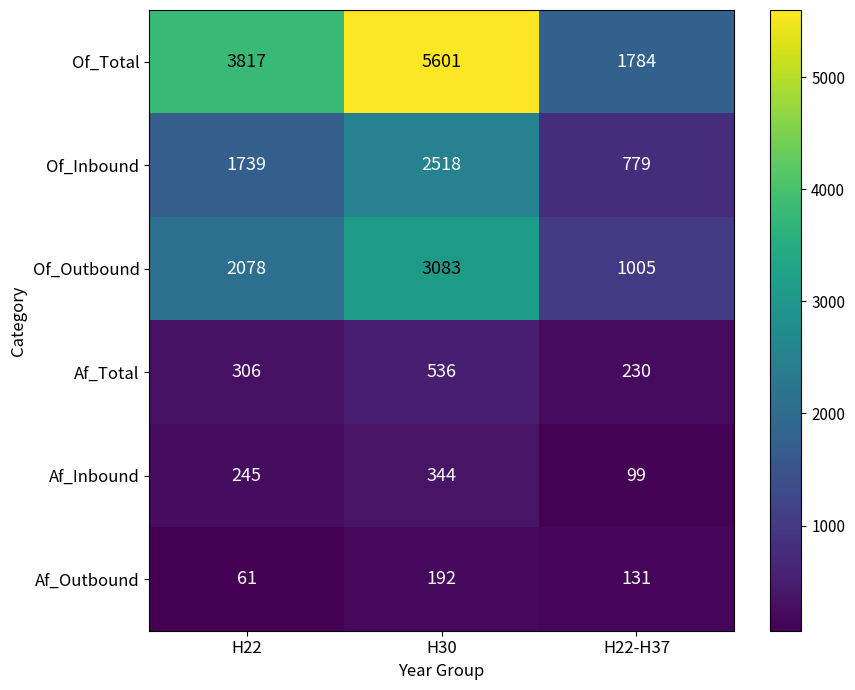

How many distinct data groups are displayed?

6